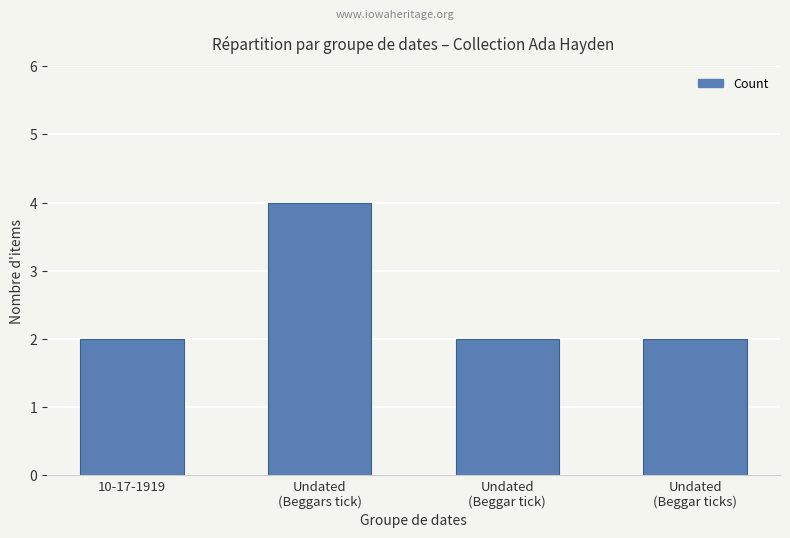

What value does the data have at Undated
(Beggars tick)?

4